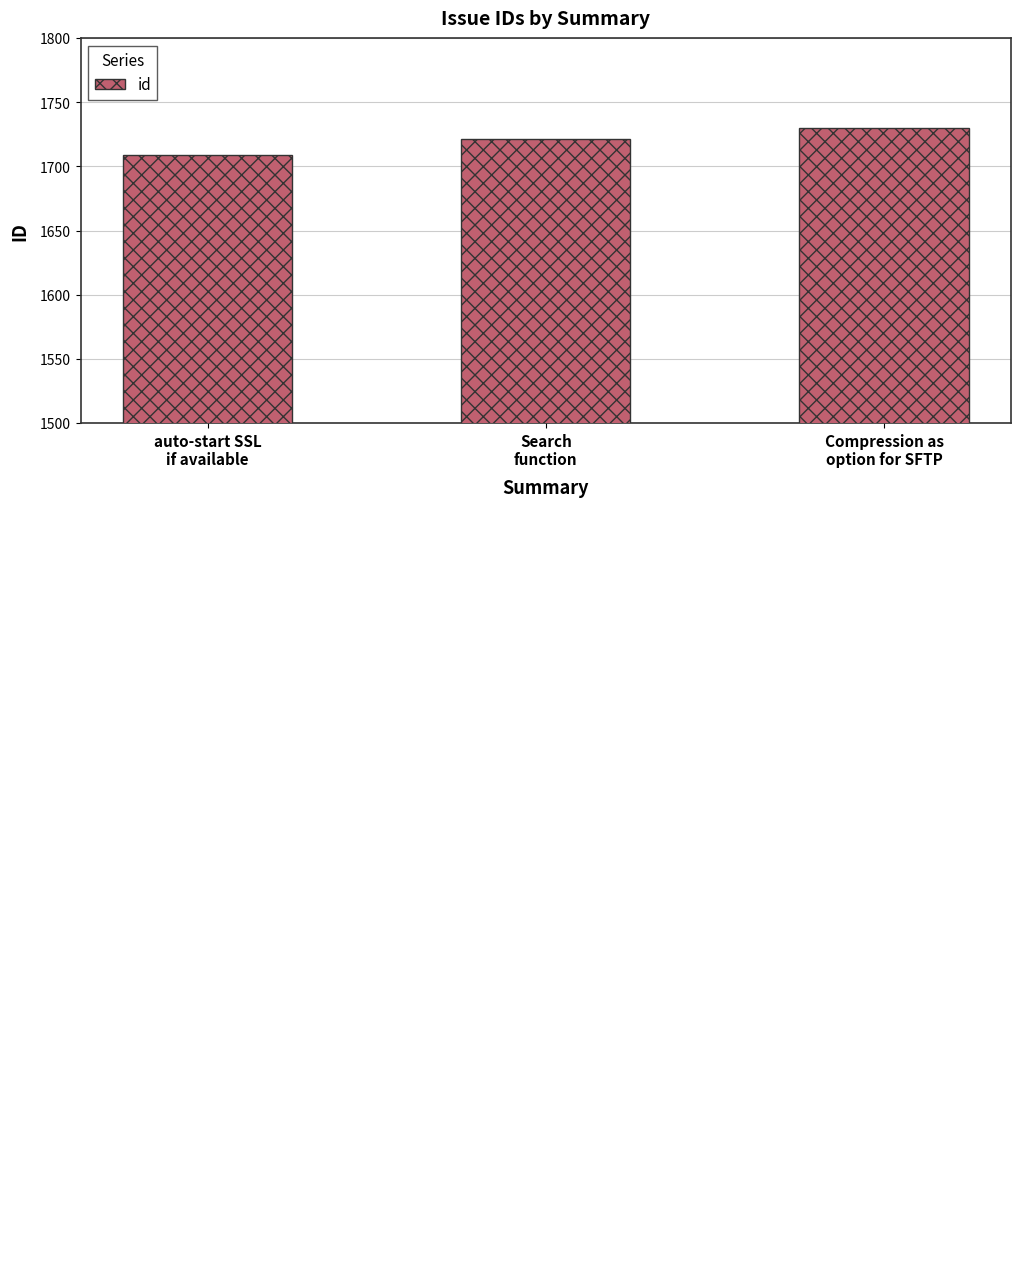

What is the label of the 2nd bar from the left?

Search
function